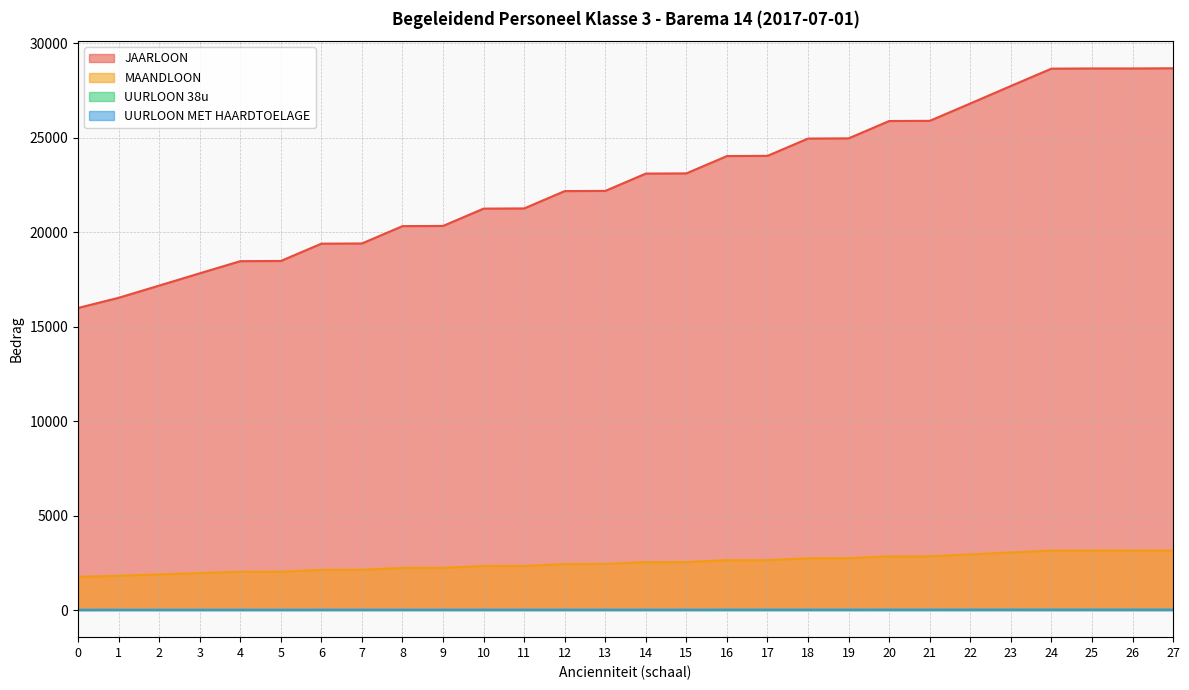

What are all the series names shown in the legend?

JAARLOON, MAANDLOON, UURLOON 38u, UURLOON MET HAARDTOELAGE